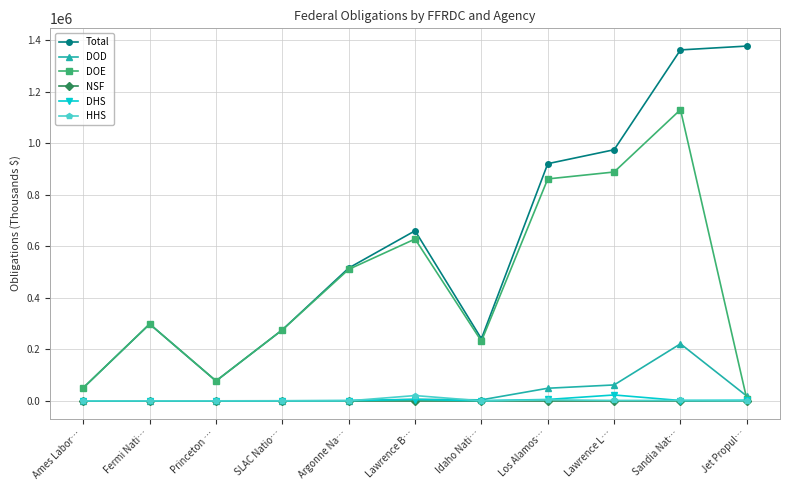

True or false: DOE has more than 1 points higher than both neighbors.

True